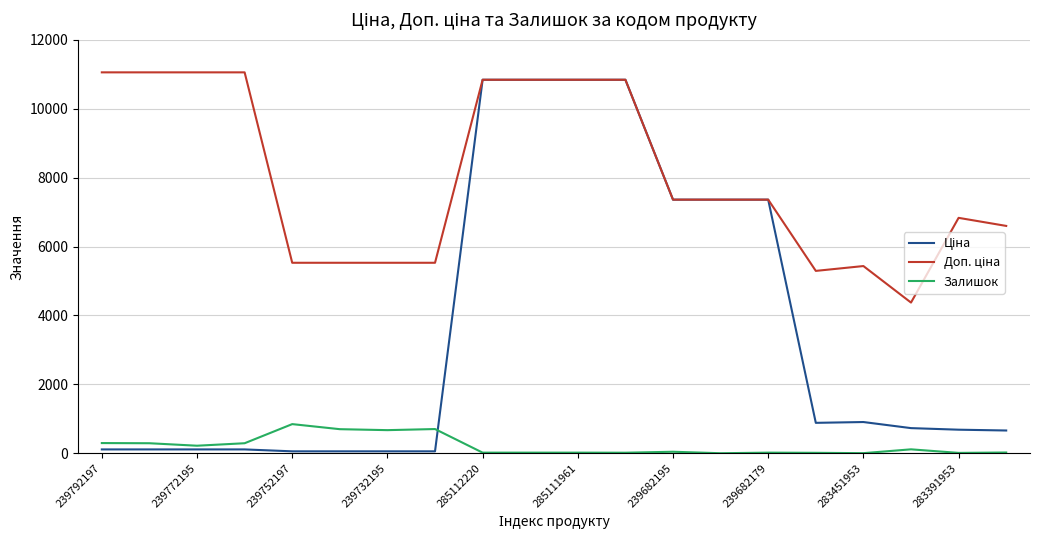

How many lines are shown in the chart?

3